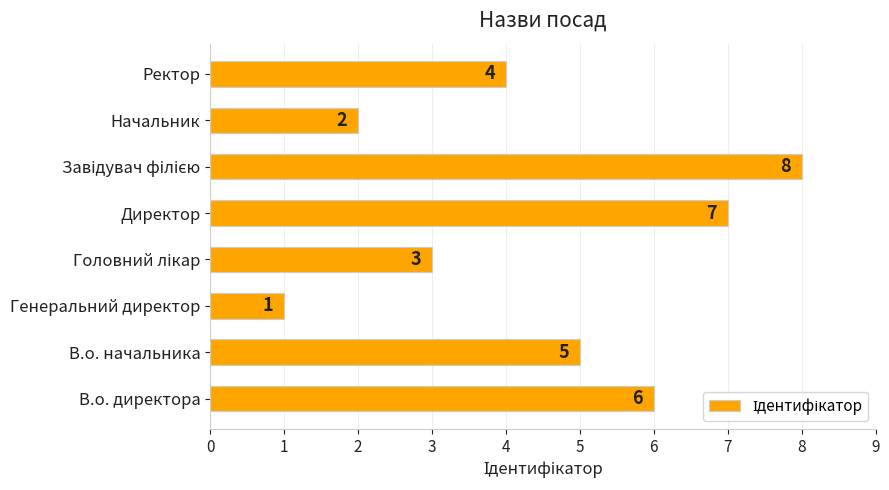

Where is the data nearest to the value 4?

Ректор